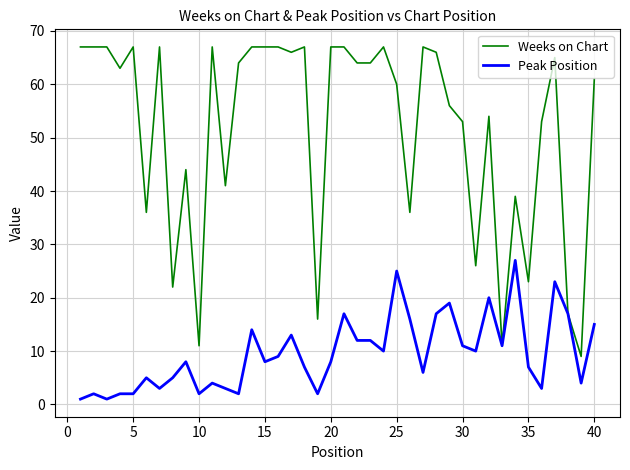

Is this an area chart (filled region under the line)?

No